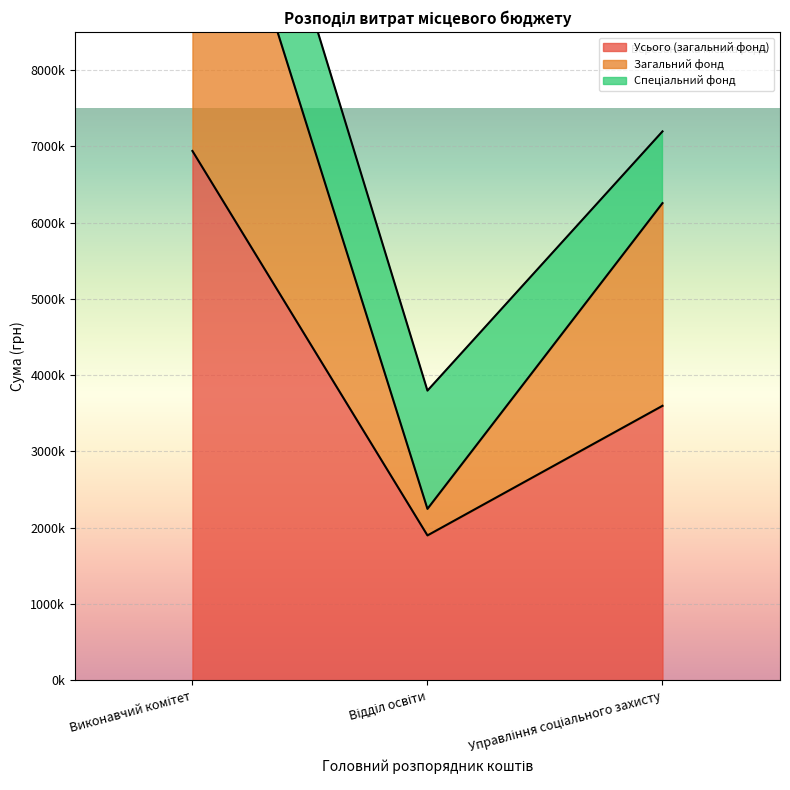

Is it true that Усього (загальний фонд) equals 3599026 at Управління соціального захисту?

True